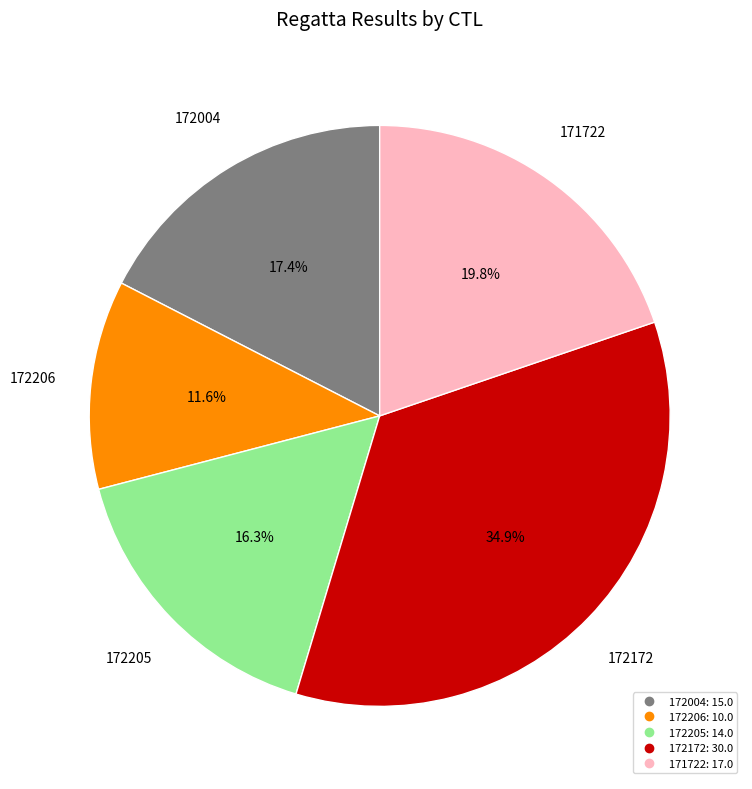

Which category has the smallest portion of the pie?

172206